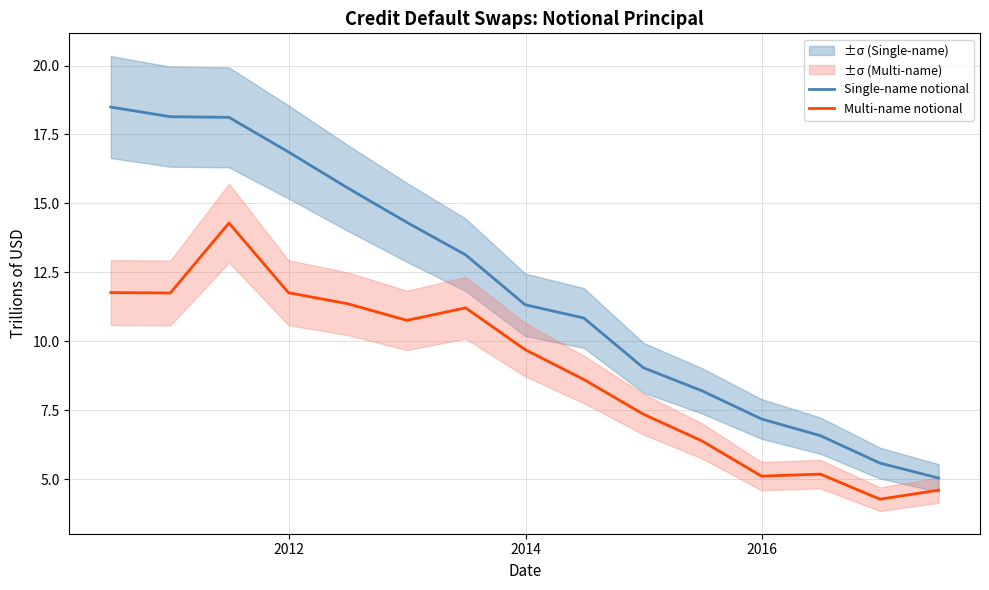

How many data points in Multi-name notional are less than 9?

7